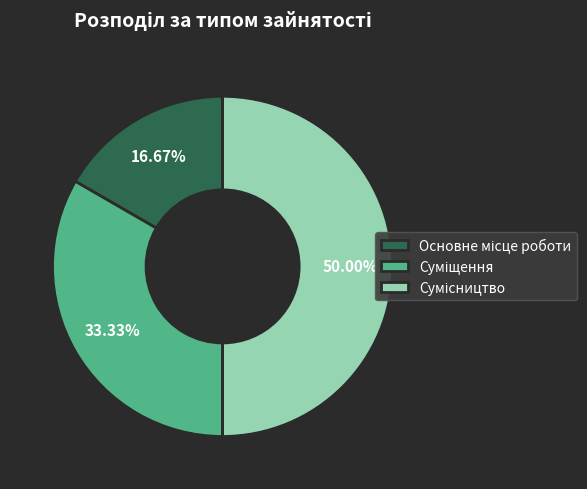

True or false: Сумісництво accounts for 50% of the total.

True